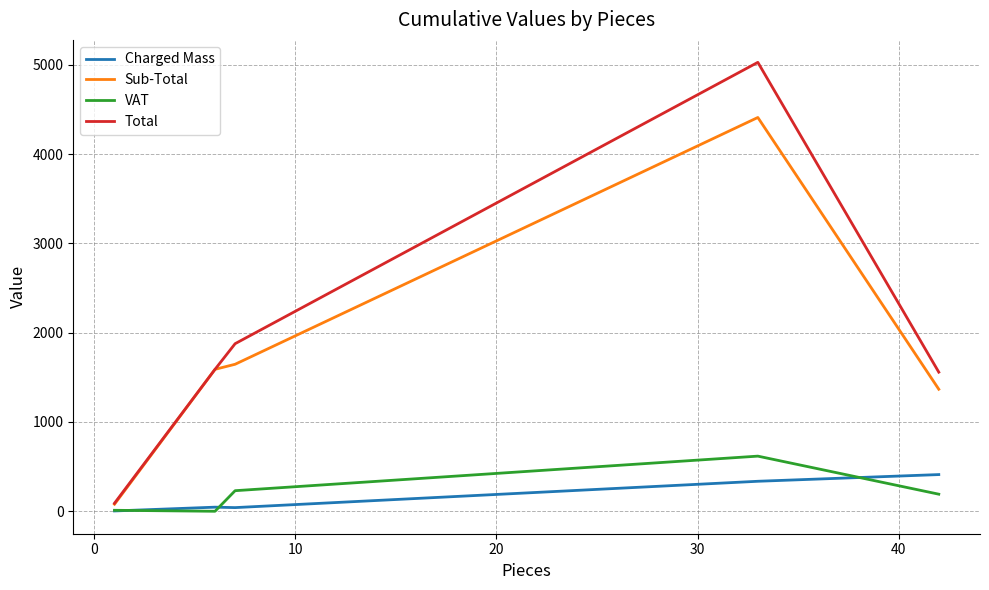

Which series has the largest range (max minus min)?

Total